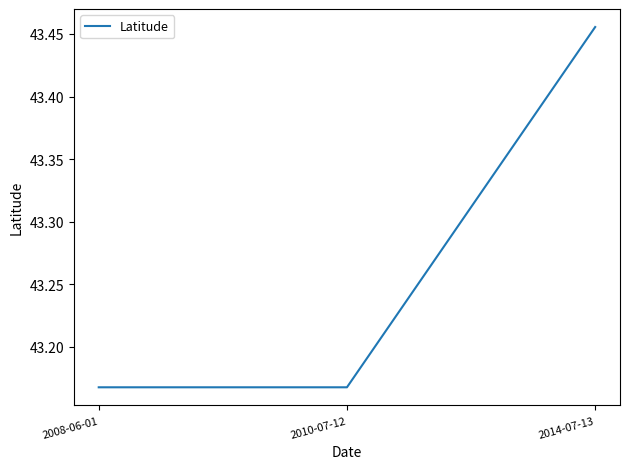

How many values are between 43 and 44?

3